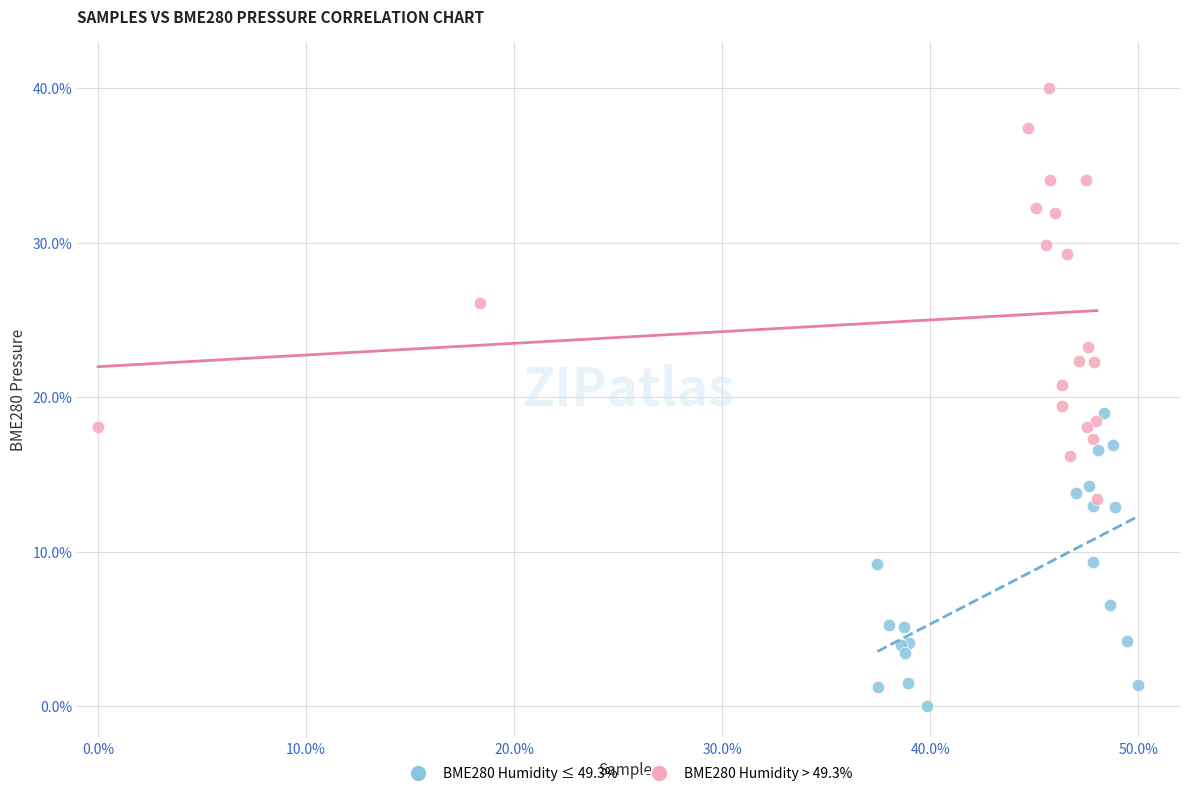

What are all the series names shown in the legend?

BME280 Humidity ≤ 49.3%, BME280 Humidity > 49.3%